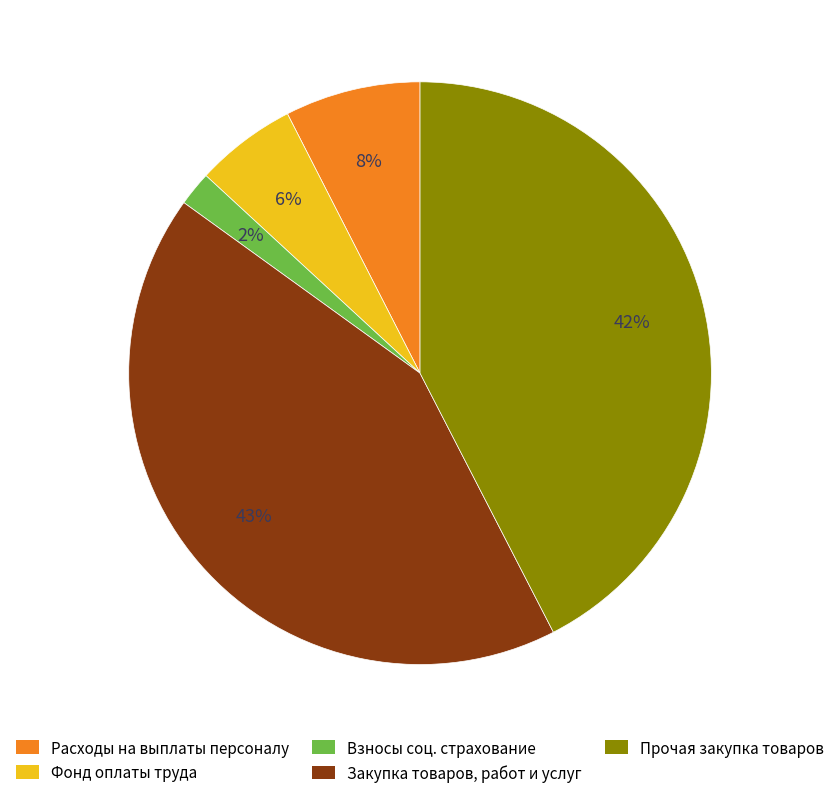

Between Фонд оплаты труда and Закупка товаров, работ и услуг, which is larger?

Закупка товаров, работ и услуг